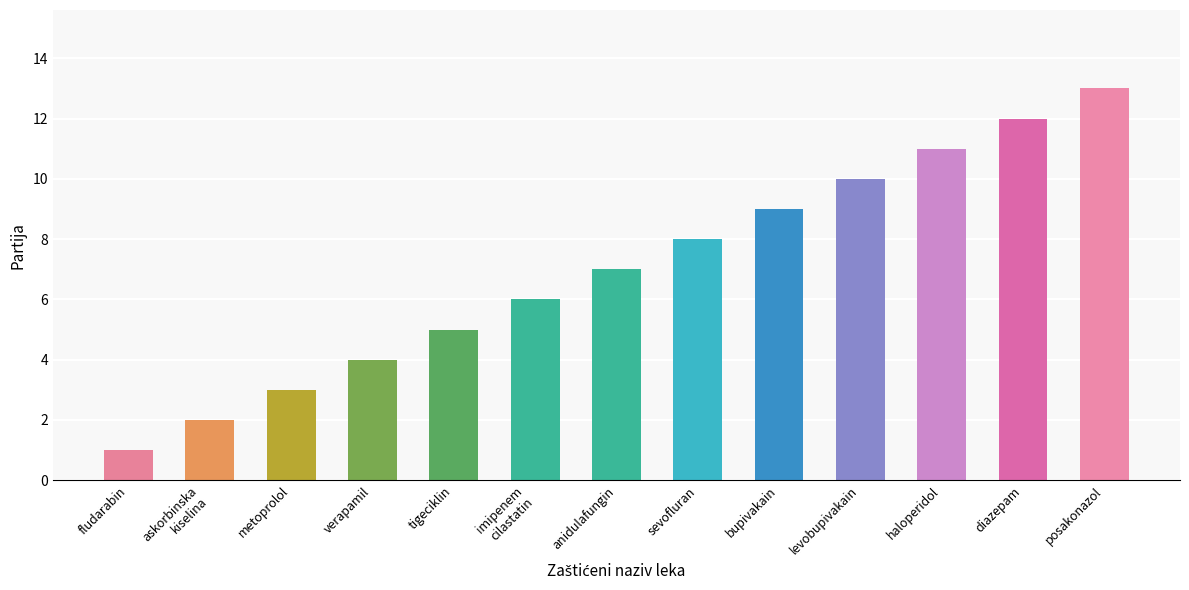

What position from the left is posakonazol?

13